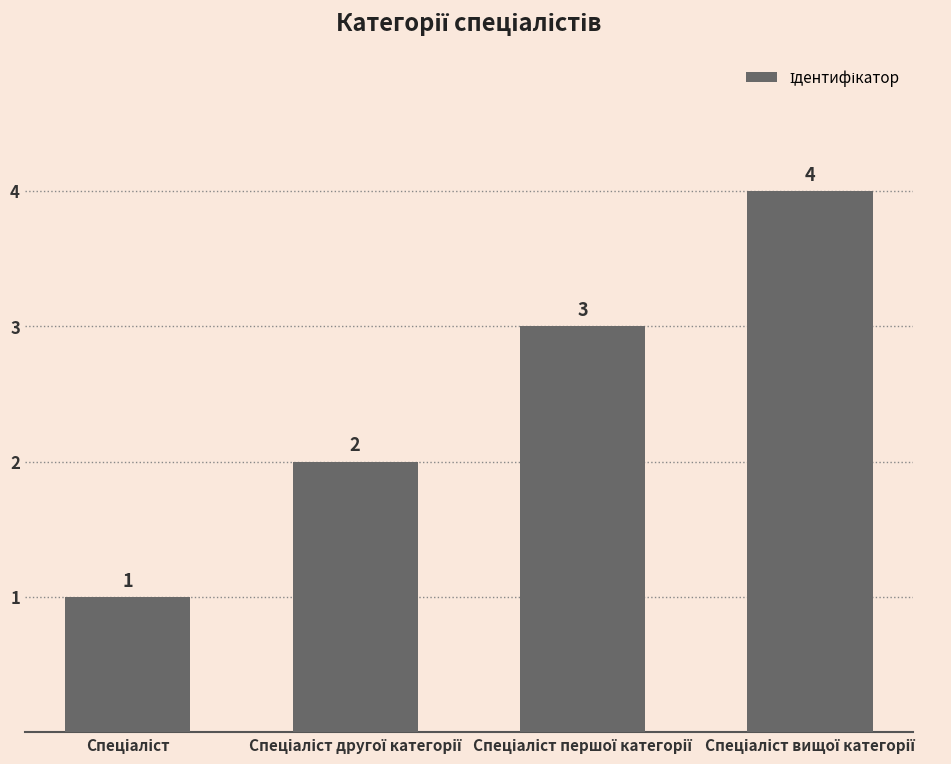

What is the difference between the maximum and minimum values?

3